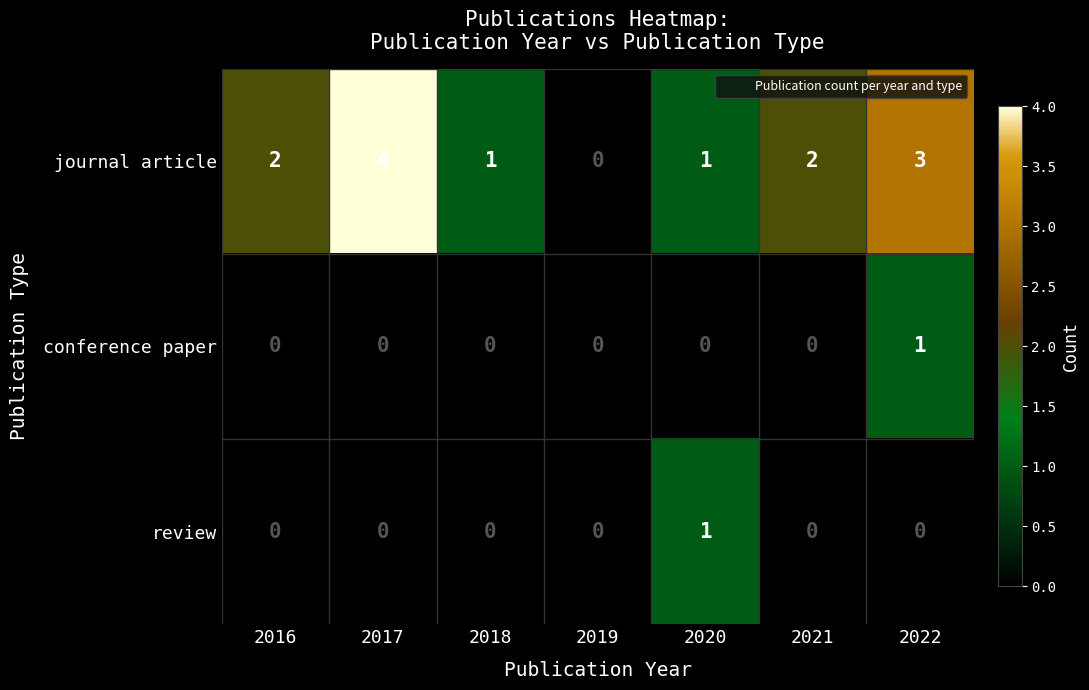

What is the difference between the second highest and minimum values in the journal article series?

3